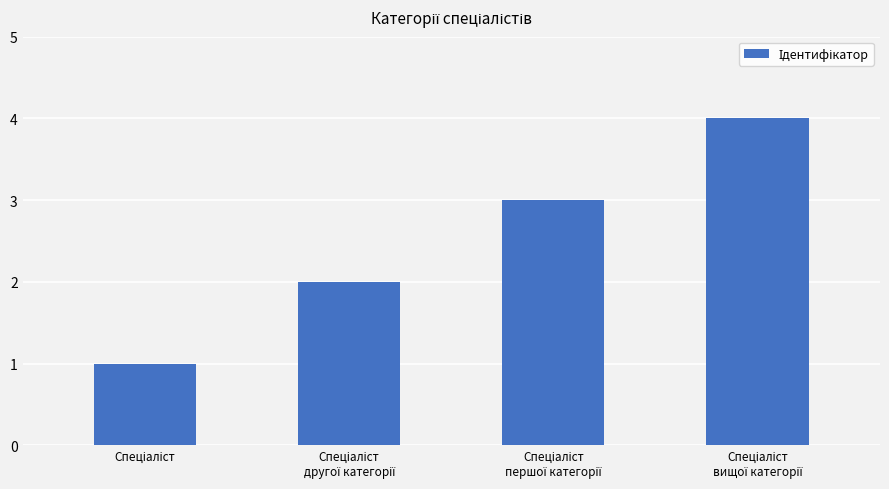

What is the sum of all values?

10